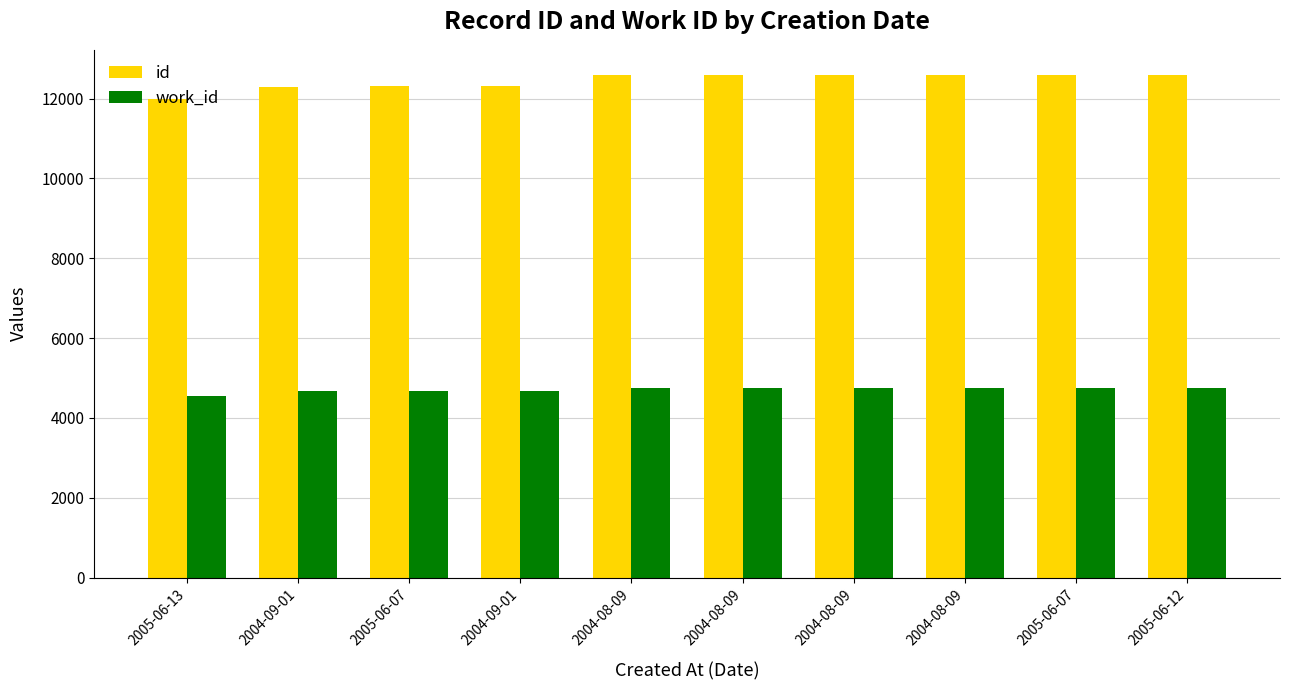

How many groups of bars are there?

10